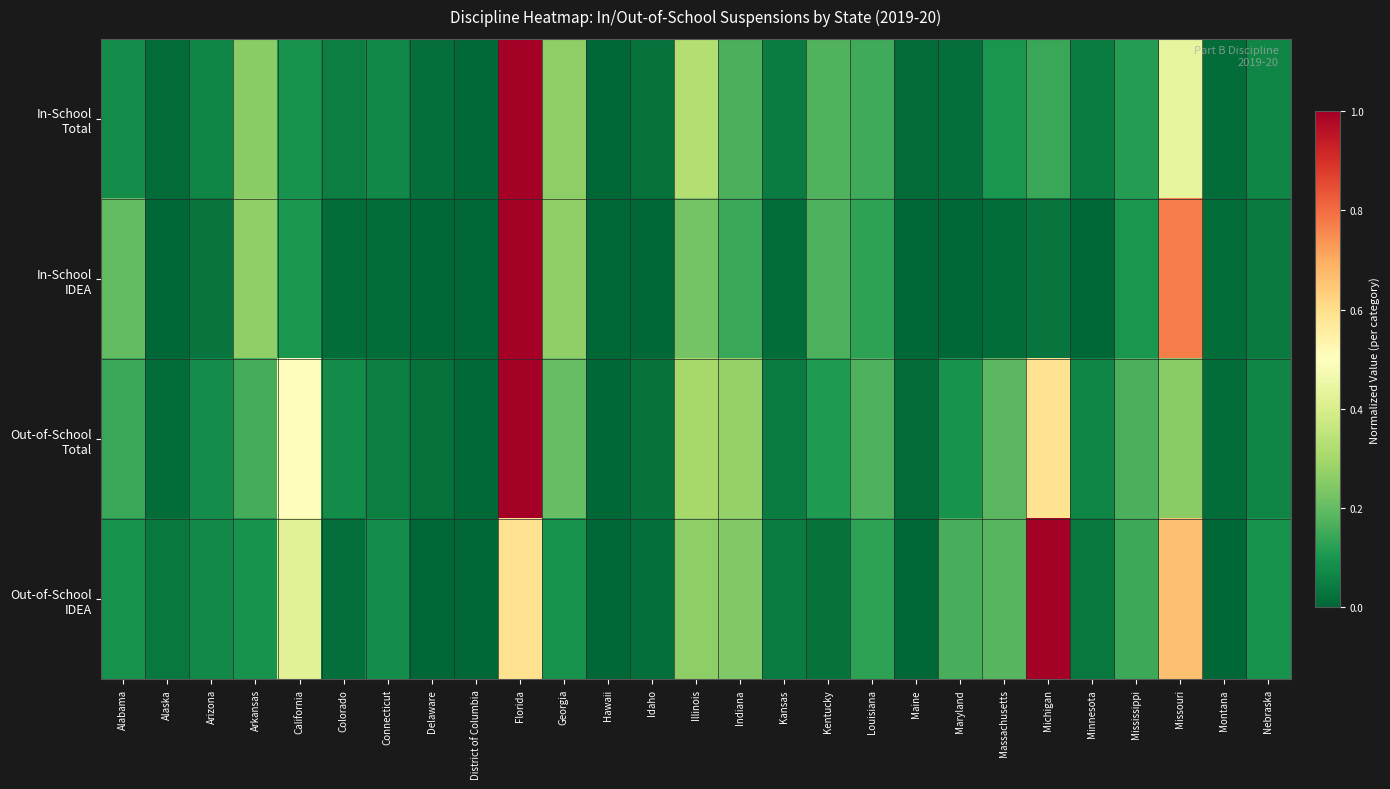

At how many categories does at least one series exceed 0?

26